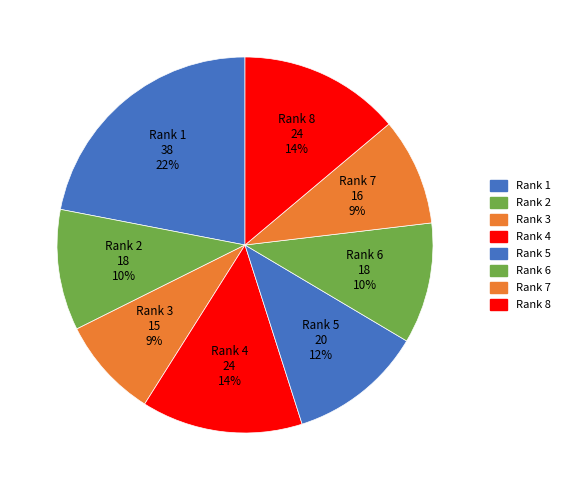

The Rank 7 slice represents 21% of the pie. True or false?

False